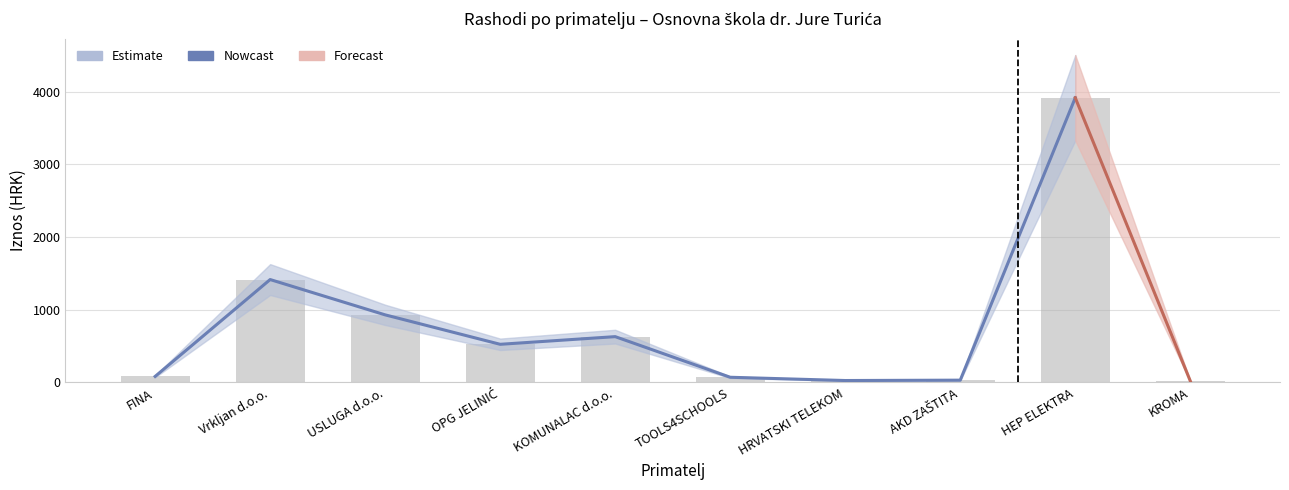

What is the difference between the values at HEP ELEKTRA and AKD ZAŠTITA?

3886.2